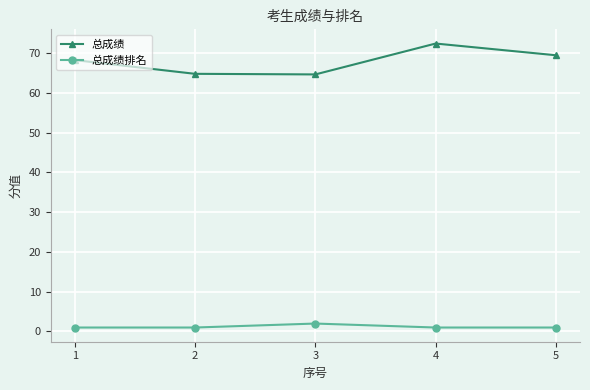

True or false: 总成绩 has a value of 105.7 at 2.

False